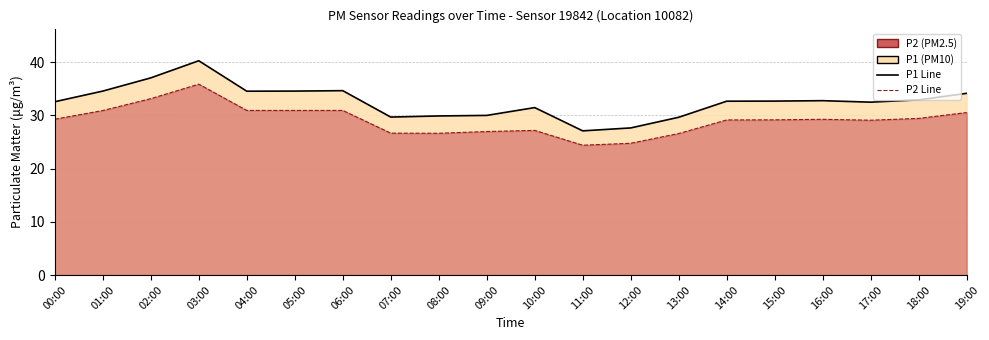

Reading right to left, what are all the values shown in this chart?

P1 Line: 19:00=34.1	18:00=32.9	17:00=32.5	16:00=32.8	15:00=32.7	14:00=32.6	13:00=29.6	12:00=27.6	11:00=27.1	10:00=31.4	09:00=30.0	08:00=29.9	07:00=29.7	06:00=34.6	05:00=34.5	04:00=34.5	03:00=40.2	02:00=37.0	01:00=34.5	00:00=32.5
P2 Line: 19:00=30.5	18:00=29.4	17:00=29.1	16:00=29.2	15:00=29.1	14:00=29.1	13:00=26.6	12:00=24.8	11:00=24.4	10:00=27.2	09:00=26.9	08:00=26.6	07:00=26.6	06:00=30.9	05:00=30.9	04:00=30.9	03:00=35.9	02:00=33.1	01:00=30.9	00:00=29.3